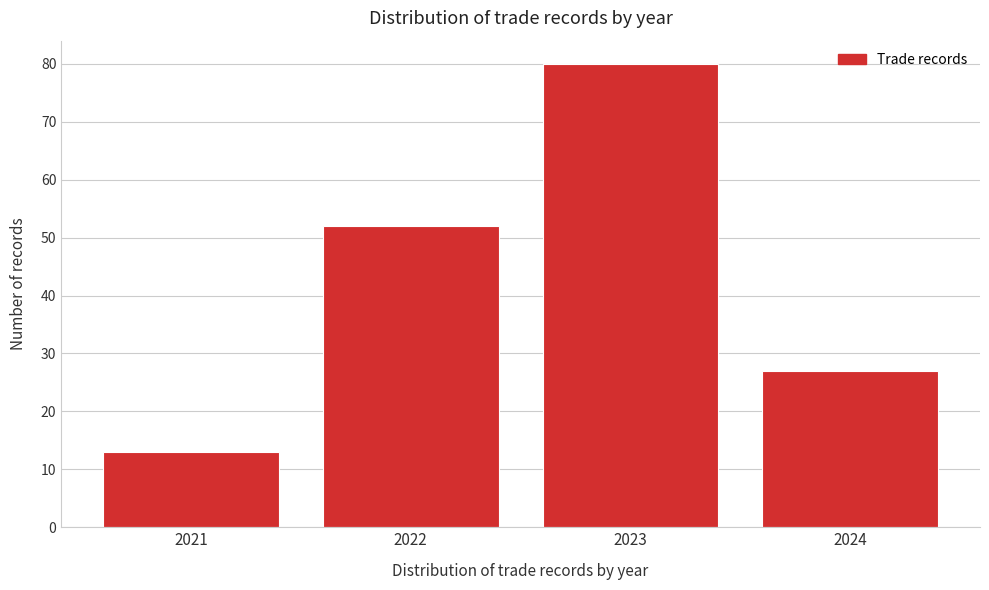

Reading right to left, list all the values displayed in this chart.

2024=27	2023=80	2022=52	2021=13